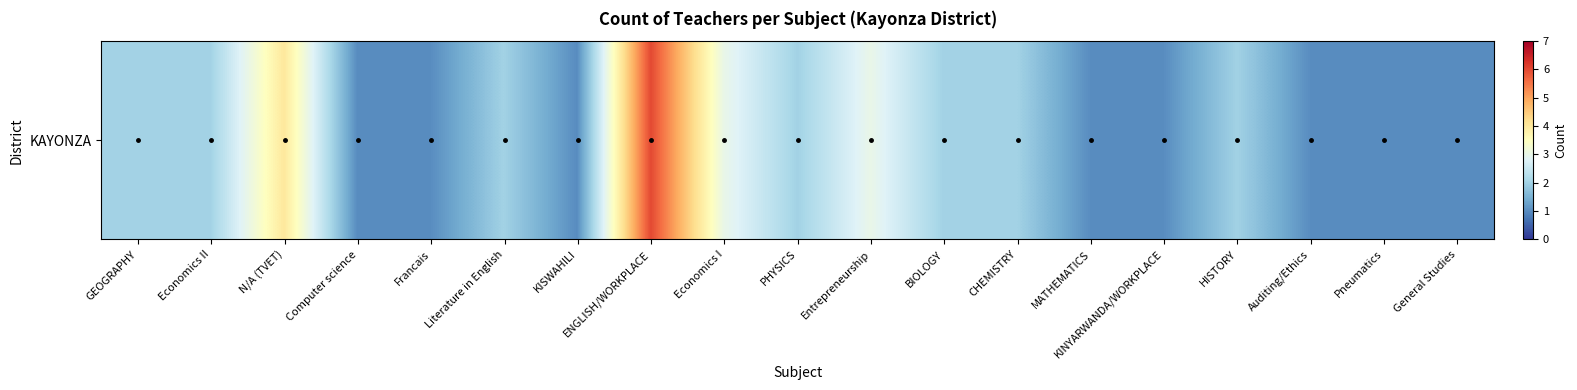

What is the minimum value shown in the chart?

1